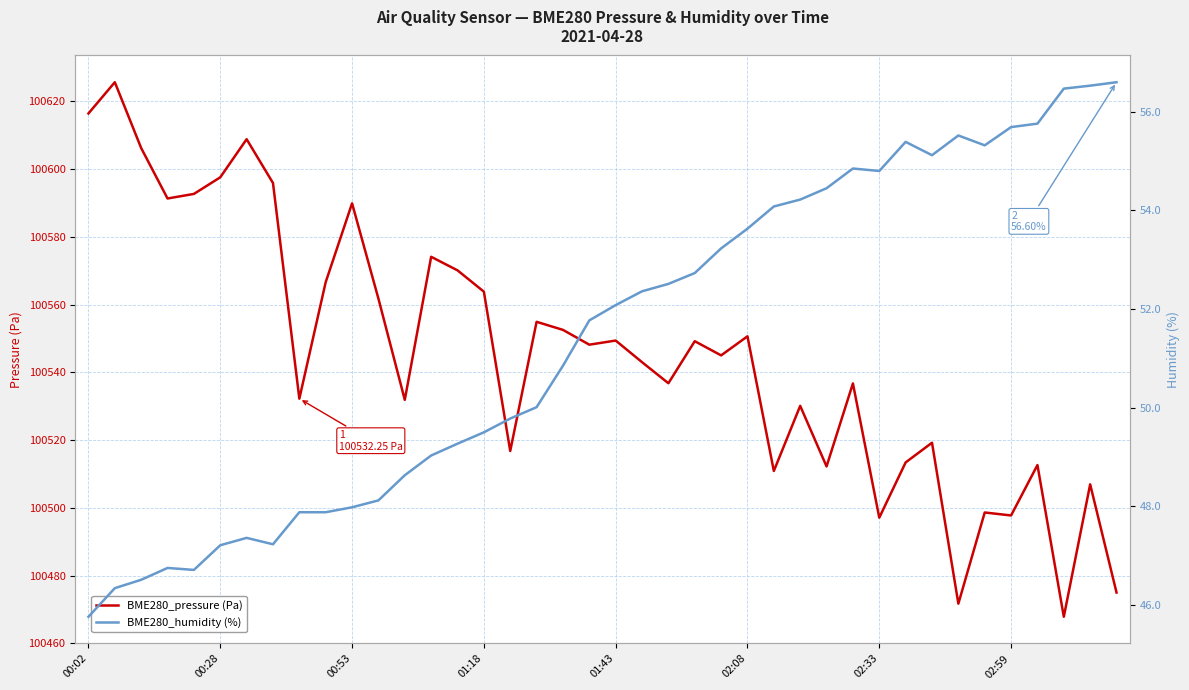

What is the maximum value for BME280_pressure (Pa)?

100625.7